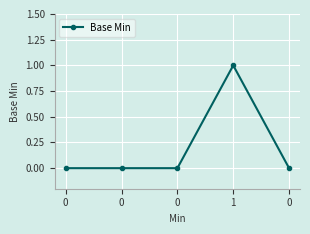

Reading right to left, transcribe all the data shown in this chart.

0=0	1=1	0=0	0=0	0=0